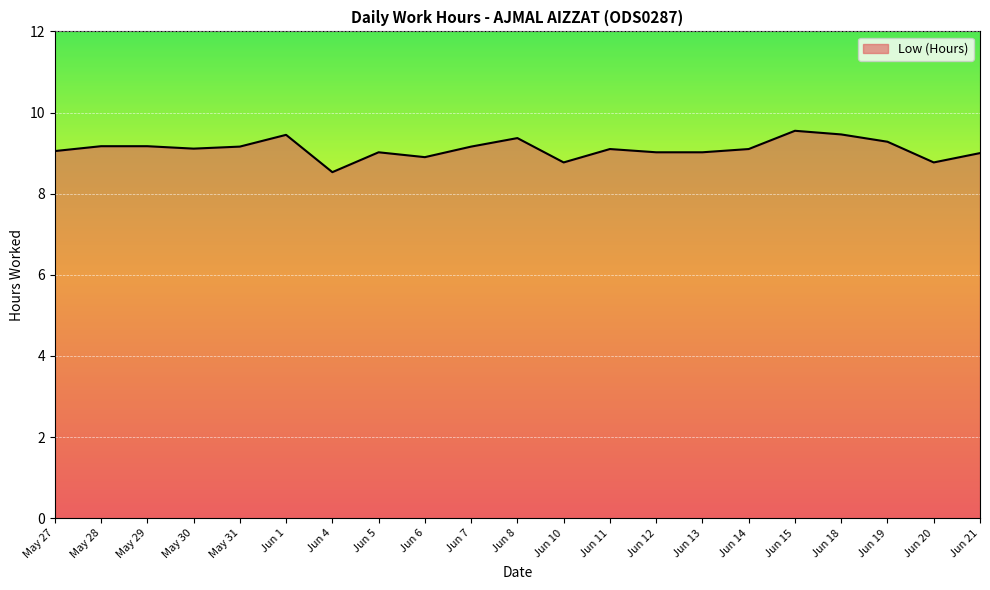

The chart shows a value of 6.2 at Jun 15. True or false?

False